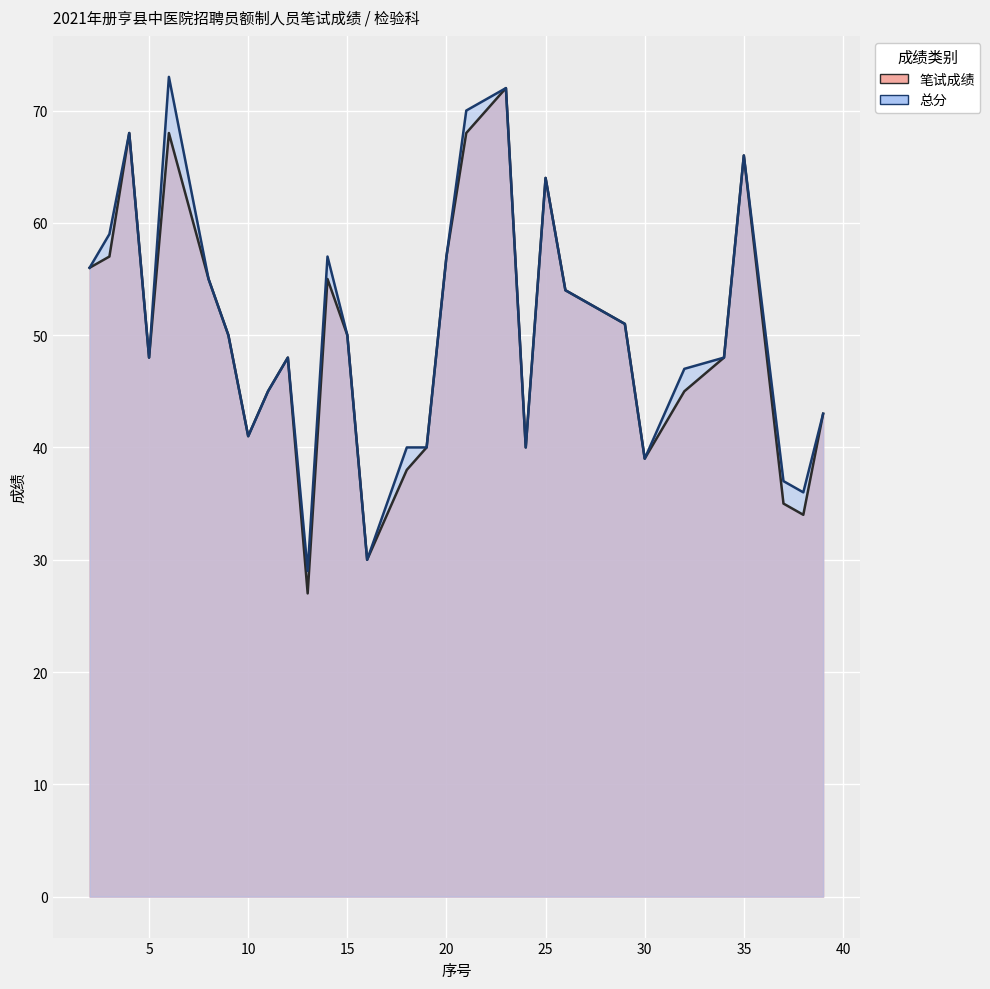

At which category does the chart reach its minimum across all series?

13